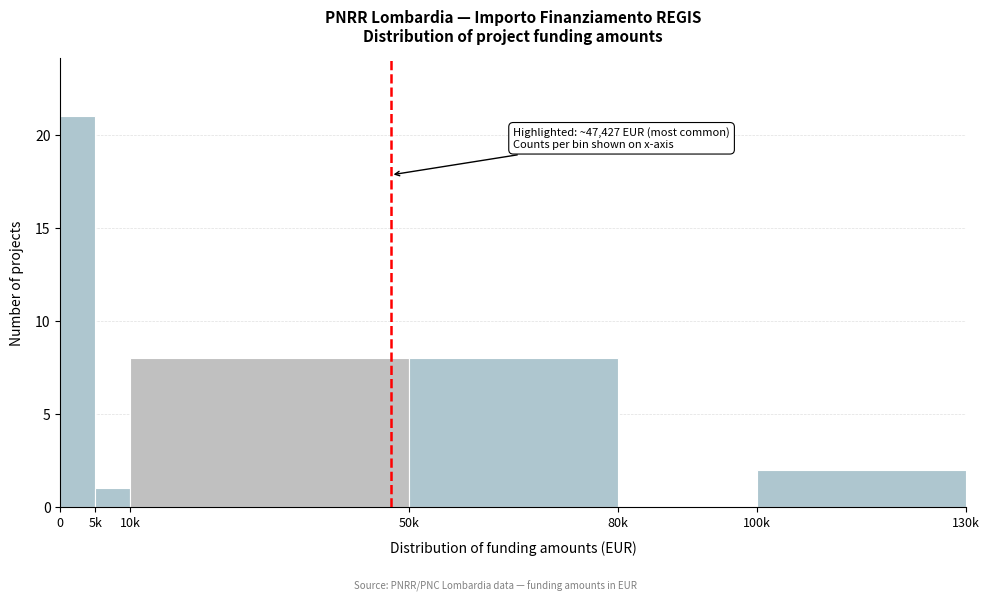

Reading left to right, what are all the values shown in this chart?

0=21	5k=1	10k=8	50k=8	80k=0	100k=2